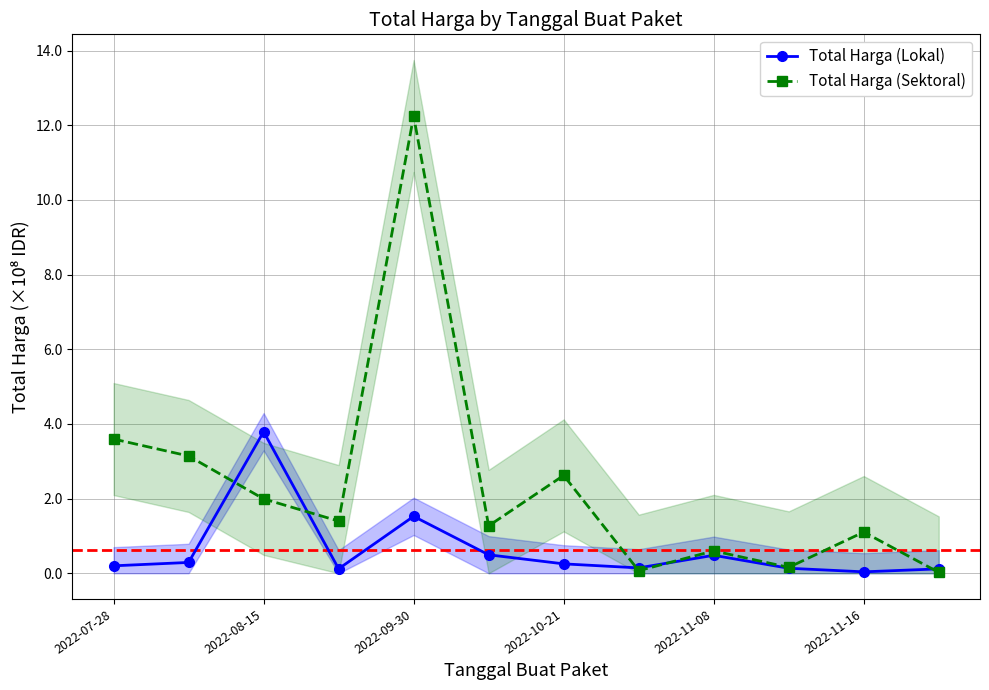

Which series has the largest total across all categories?

Total Harga (Sektoral)